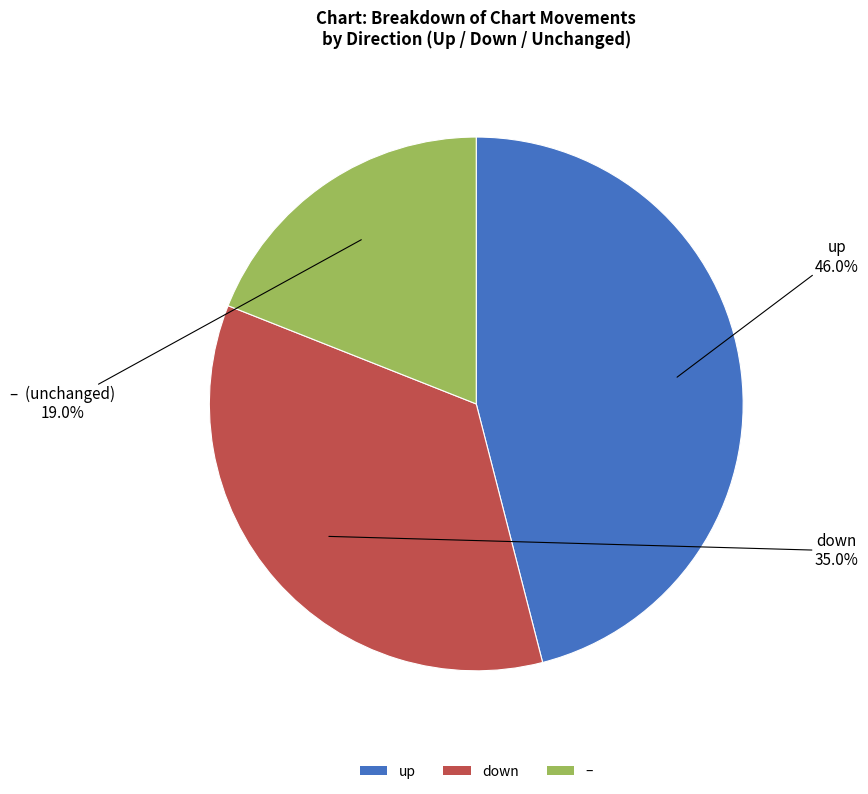

What is the ratio of the value at up to the value at –?

2.4